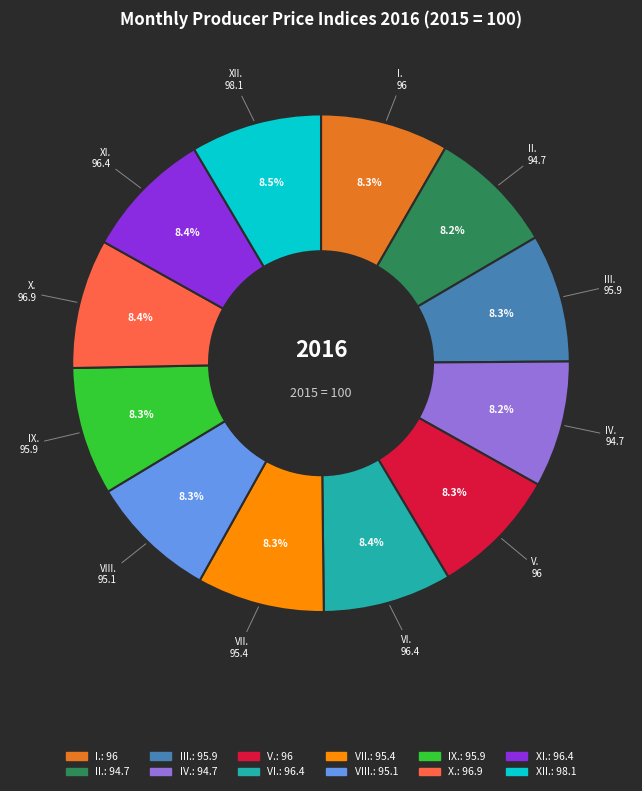

Count the number of slices in the pie.

12